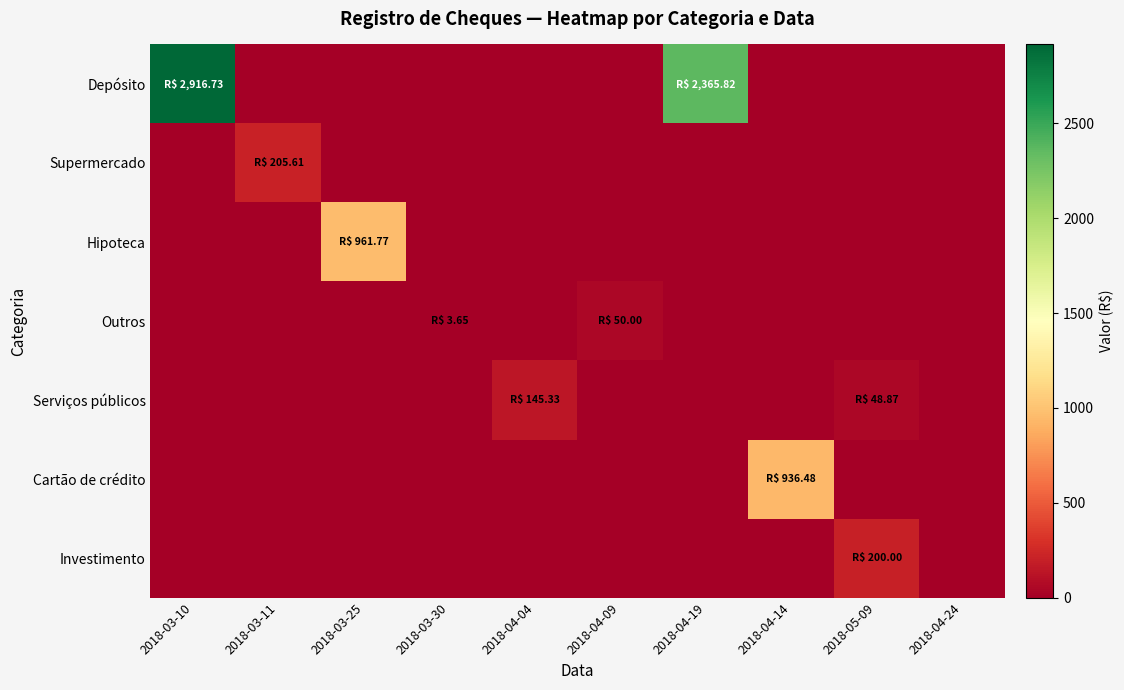

Reading left to right, list all the values displayed in this chart.

Depósito: 2018-03-10=2916.7	2018-03-11=0.0	2018-03-25=0.0	2018-03-30=0.0	2018-04-04=0.0	2018-04-09=0.0	2018-04-19=2365.8	2018-04-14=0.0	2018-05-09=0.0	2018-04-24=0.0
Supermercado: 2018-03-10=0.0	2018-03-11=205.6	2018-03-25=0.0	2018-03-30=0.0	2018-04-04=0.0	2018-04-09=0.0	2018-04-19=0.0	2018-04-14=0.0	2018-05-09=0.0	2018-04-24=0.0
Hipoteca: 2018-03-10=0.0	2018-03-11=0.0	2018-03-25=961.8	2018-03-30=0.0	2018-04-04=0.0	2018-04-09=0.0	2018-04-19=0.0	2018-04-14=0.0	2018-05-09=0.0	2018-04-24=0.0
Outros: 2018-03-10=0.0	2018-03-11=0.0	2018-03-25=0.0	2018-03-30=3.6	2018-04-04=0.0	2018-04-09=50.0	2018-04-19=0.0	2018-04-14=0.0	2018-05-09=0.0	2018-04-24=0.0
Serviços públicos: 2018-03-10=0.0	2018-03-11=0.0	2018-03-25=0.0	2018-03-30=0.0	2018-04-04=145.3	2018-04-09=0.0	2018-04-19=0.0	2018-04-14=0.0	2018-05-09=48.9	2018-04-24=0.0
Cartão de crédito: 2018-03-10=0.0	2018-03-11=0.0	2018-03-25=0.0	2018-03-30=0.0	2018-04-04=0.0	2018-04-09=0.0	2018-04-19=0.0	2018-04-14=936.5	2018-05-09=0.0	2018-04-24=0.0
Investimento: 2018-03-10=0.0	2018-03-11=0.0	2018-03-25=0.0	2018-03-30=0.0	2018-04-04=0.0	2018-04-09=0.0	2018-04-19=0.0	2018-04-14=0.0	2018-05-09=200.0	2018-04-24=0.0